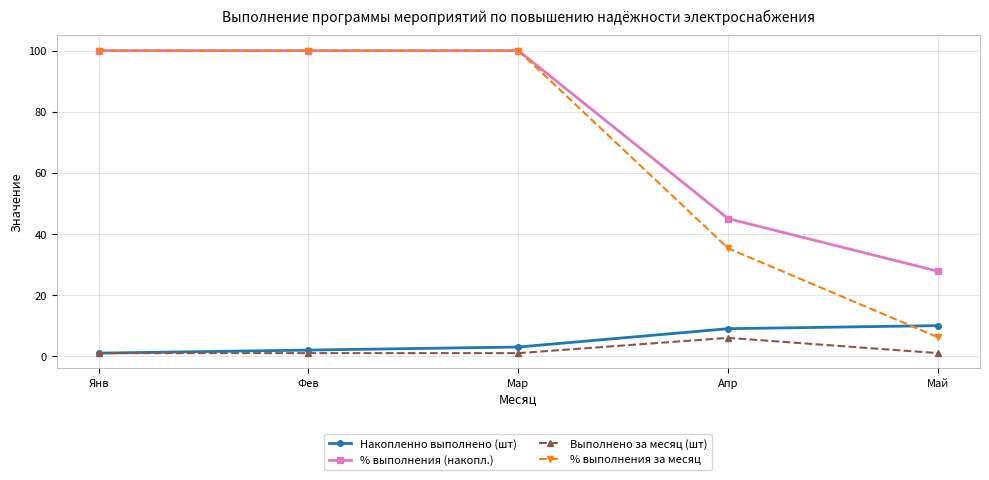

Does the chart display data point markers on the line(s)?

Yes